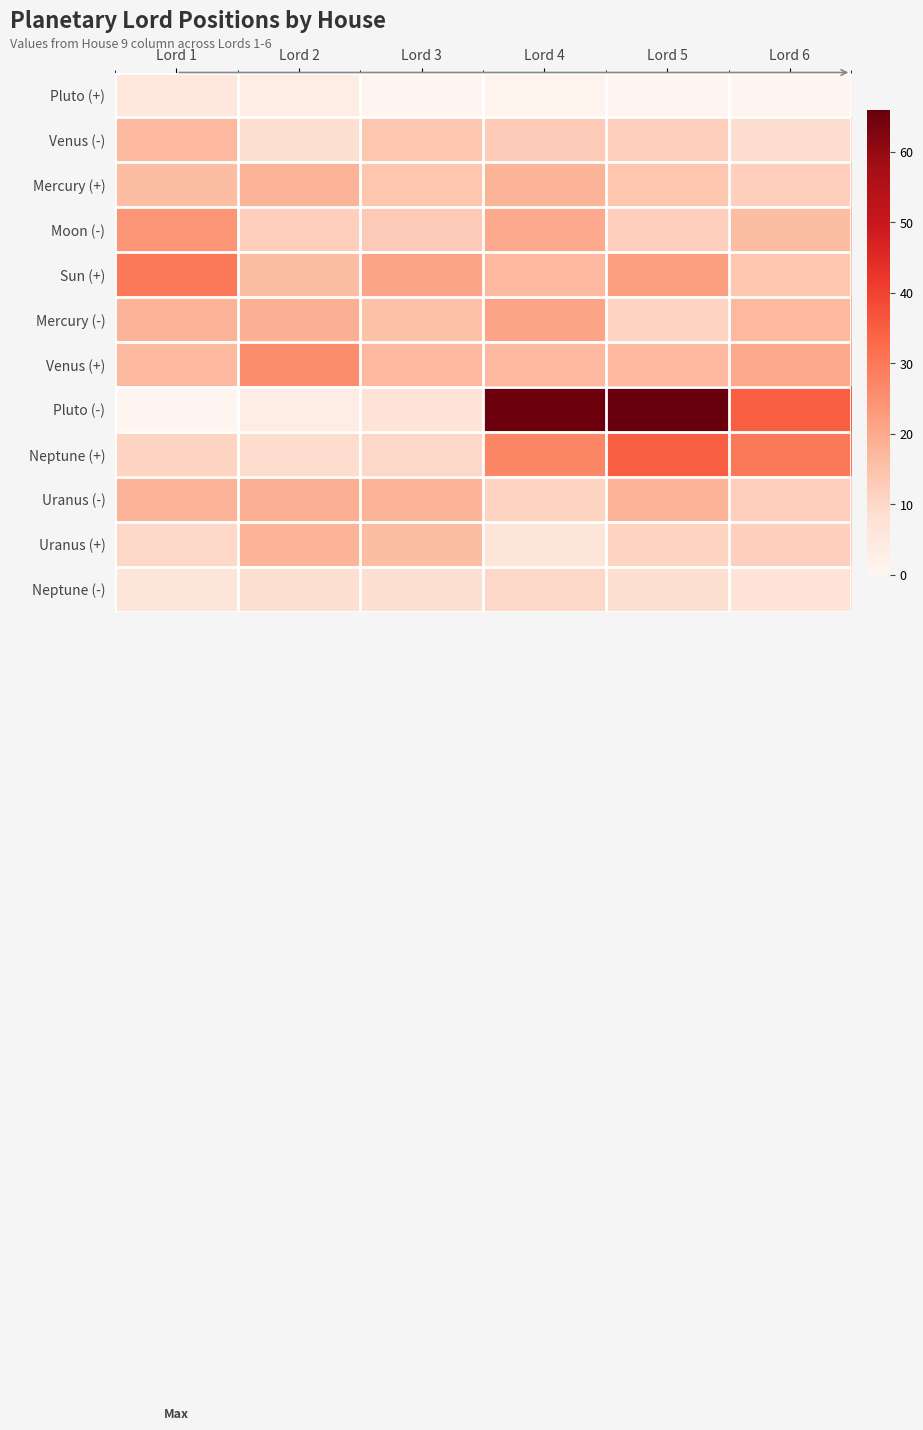

At which category is the sum across all series the highest?

Lord 4